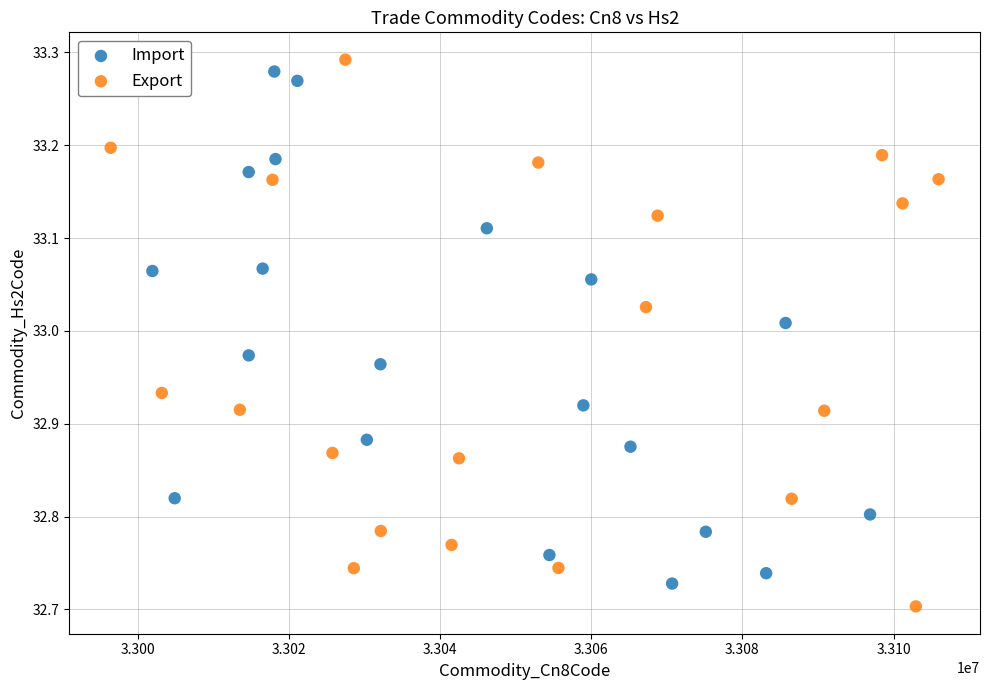

Which series reaches the maximum Y coordinate?

Export